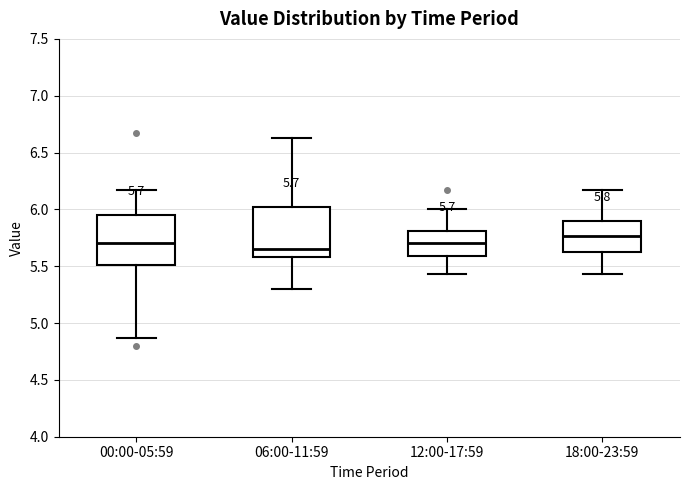

Which box has the highest median line?

18:00-23:59